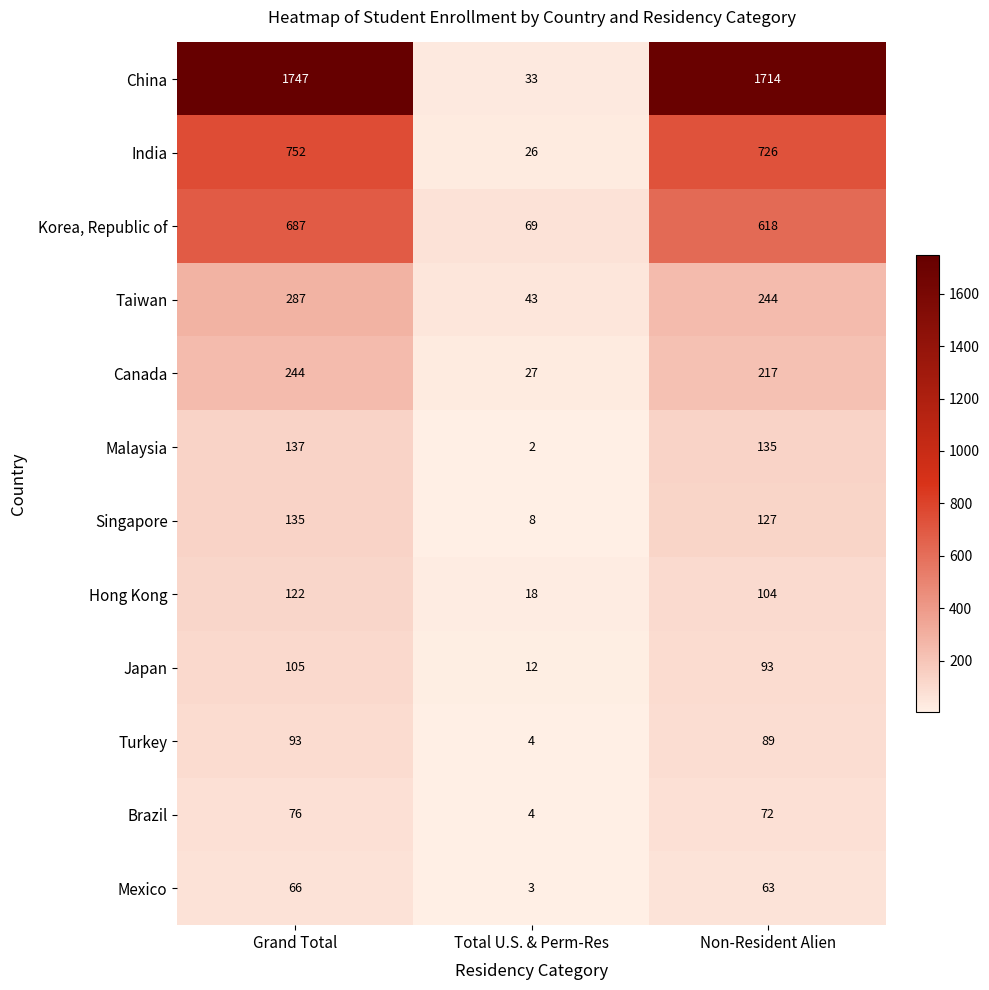

What is the minimum value for Hong Kong?

18